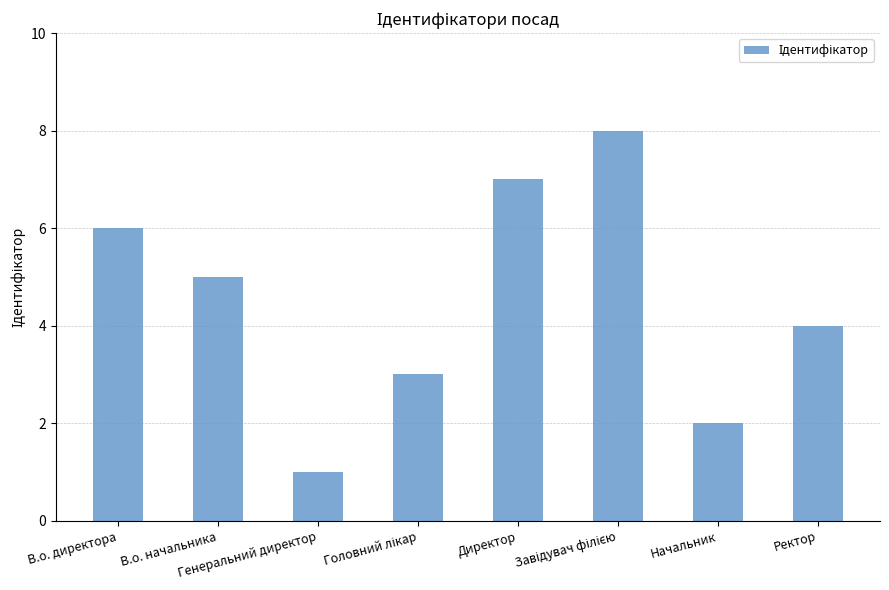

What is the value of the 4th bar from the left?

3